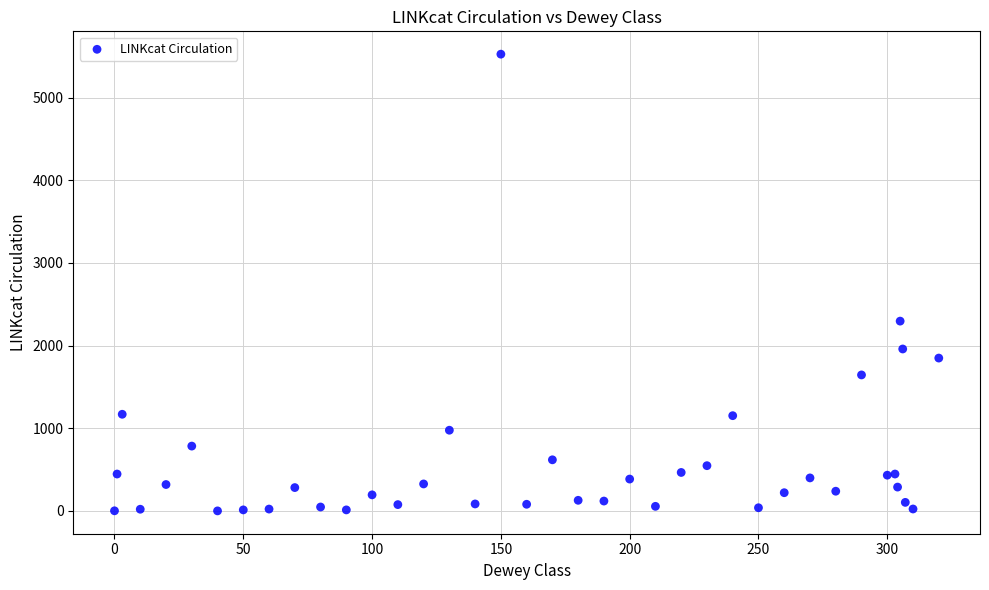

What Y value in the scatter plot is closest to 2763?

2296